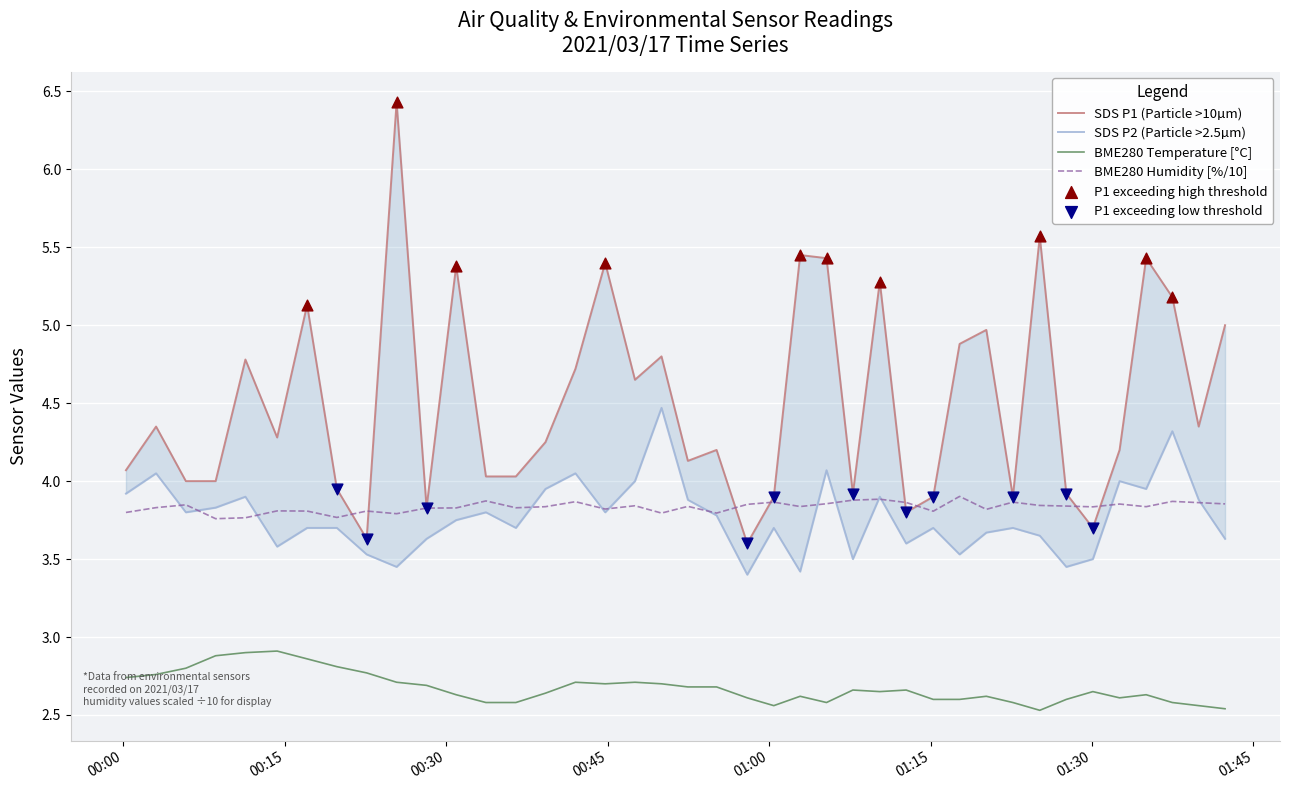

True or false: BME280 Humidity [%/10] and BME280 Temperature [°C] intersect in this chart.

False